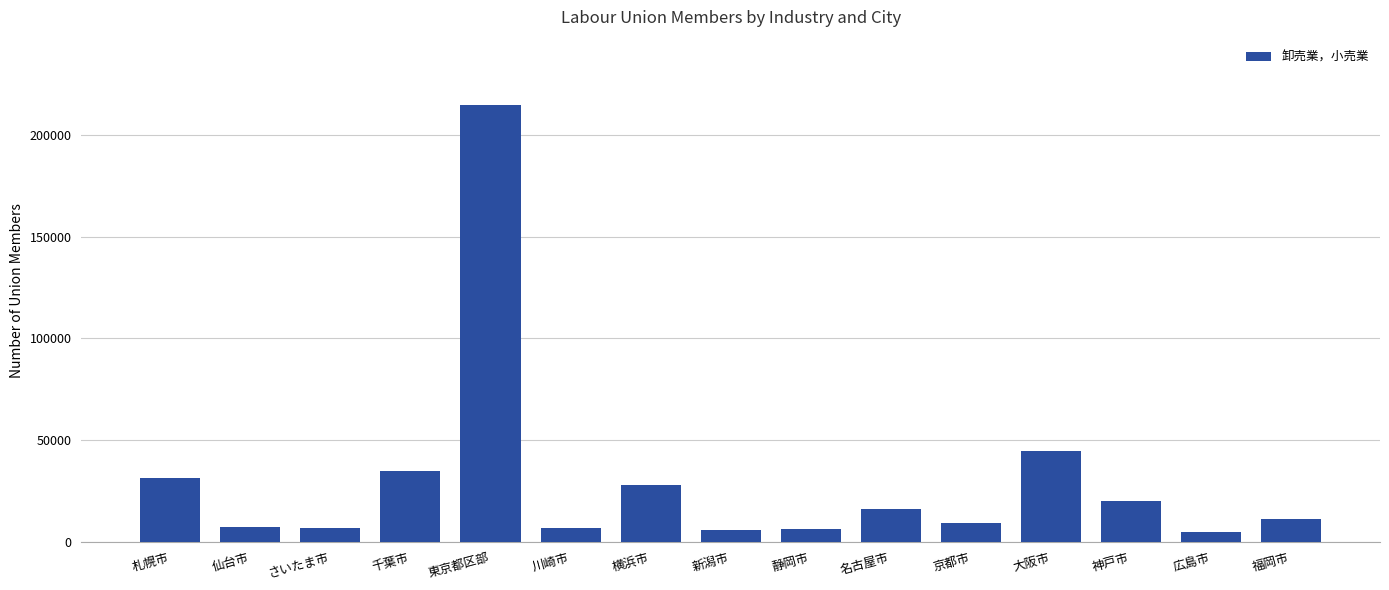

What is the greatest value displayed?

214713